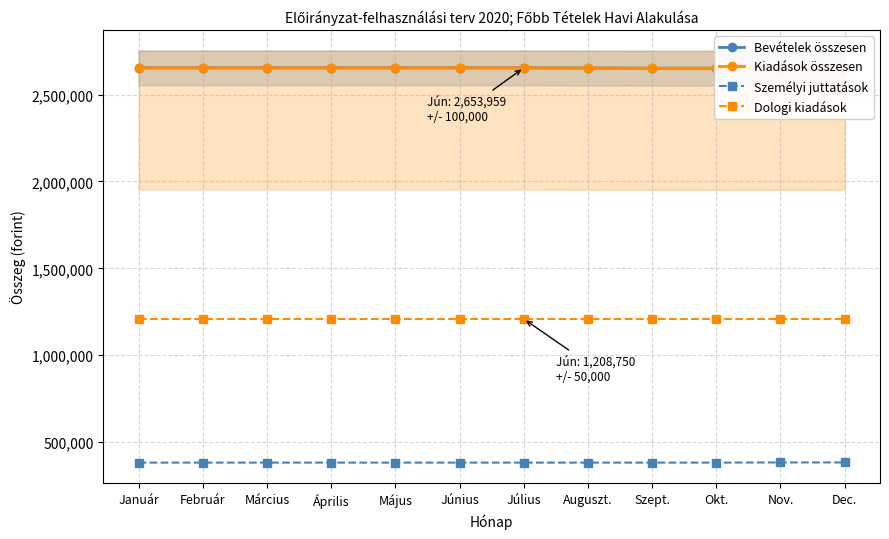

Reading left to right, extract all data points from this chart.

Bevételek összesen: 2653959	2653959	2653959	2653959	2653959	2653959	2653959	2652959	2651958	2651958	2651957	2651957
Kiadások összesen: 2653959	2653959	2653959	2653959	2653959	2653959	2653959	2652959	2651958	2651958	2651957	2651957
Személyi juttatások: 382000	382000	382000	382000	382000	382000	382000	382000	382000	382000	383000	383000
Dologi kiadások: 1208750	1208750	1208750	1208750	1208750	1208750	1208750	1208750	1208750	1208750	1208750	1208750